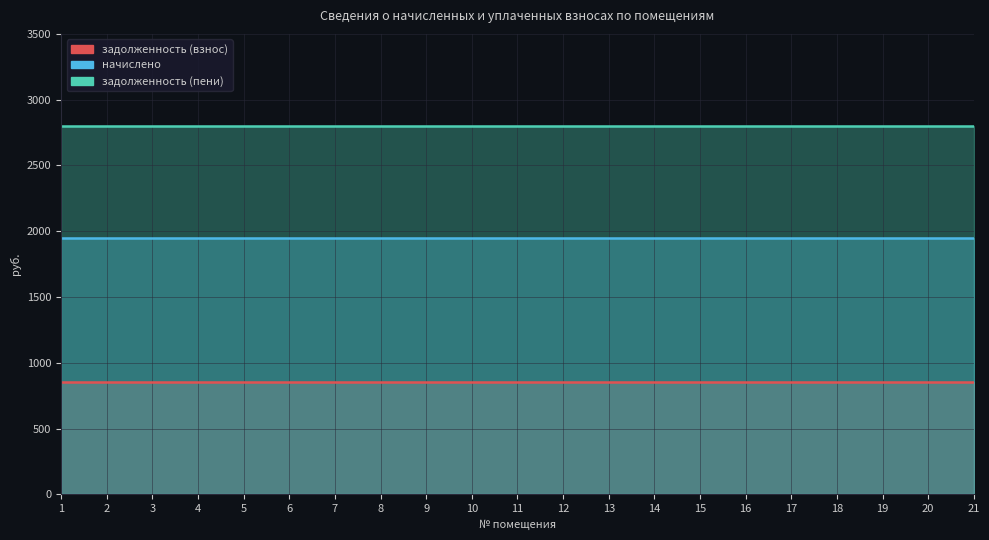

What is the difference between the highest and lowest values at 16?

1950.0